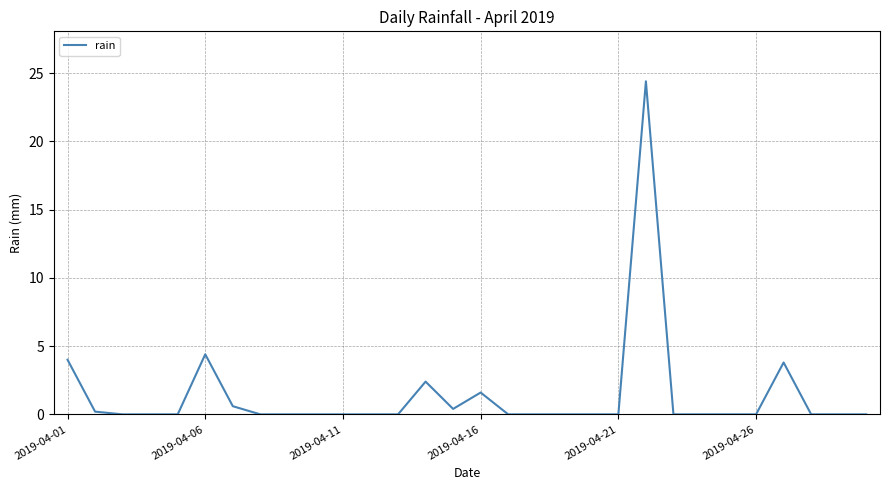

What is the difference between the maximum and minimum values?

24.4